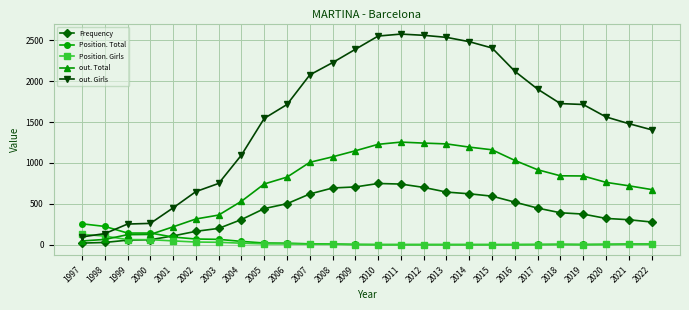

What is the difference between the highest and lowest values at 2010?

2551